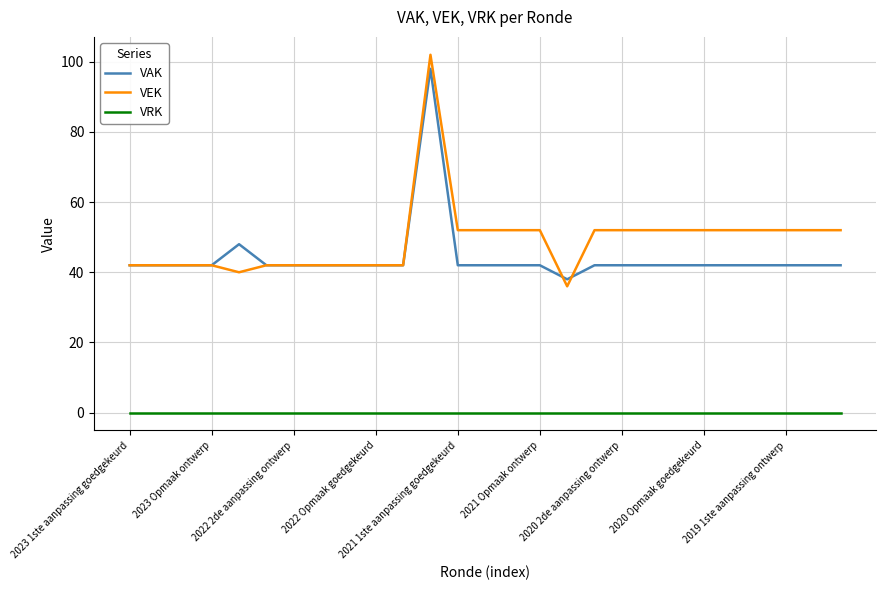

What is the difference between the maximum and minimum values in the VEK series?

66